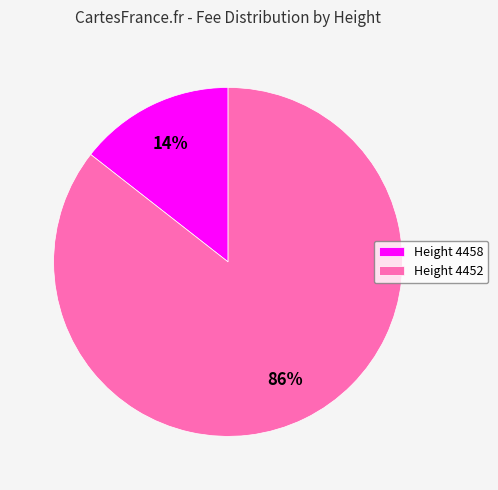

The Height 4452 slice represents 98% of the pie. True or false?

False